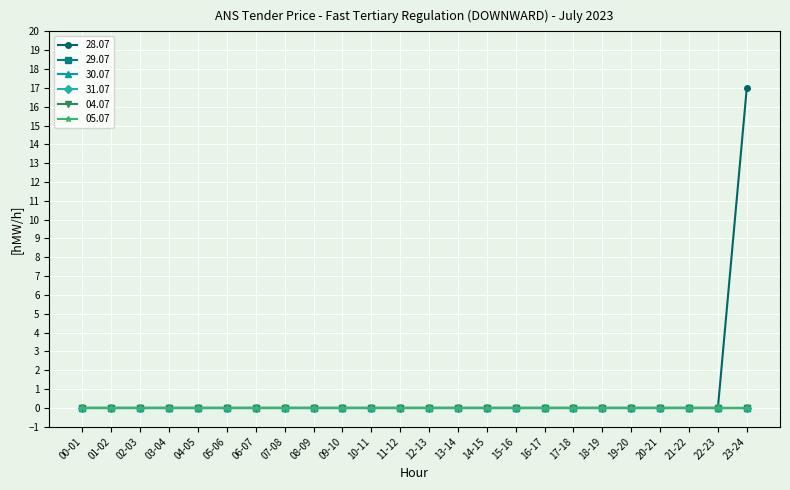

Is this an area chart (filled region under the line)?

No